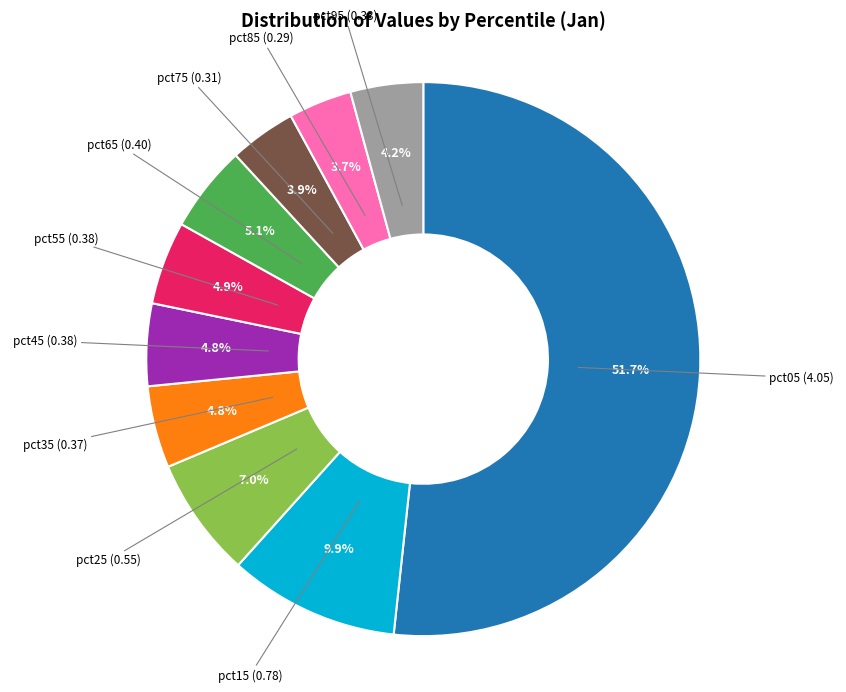

Is there a majority slice in this chart?

Yes